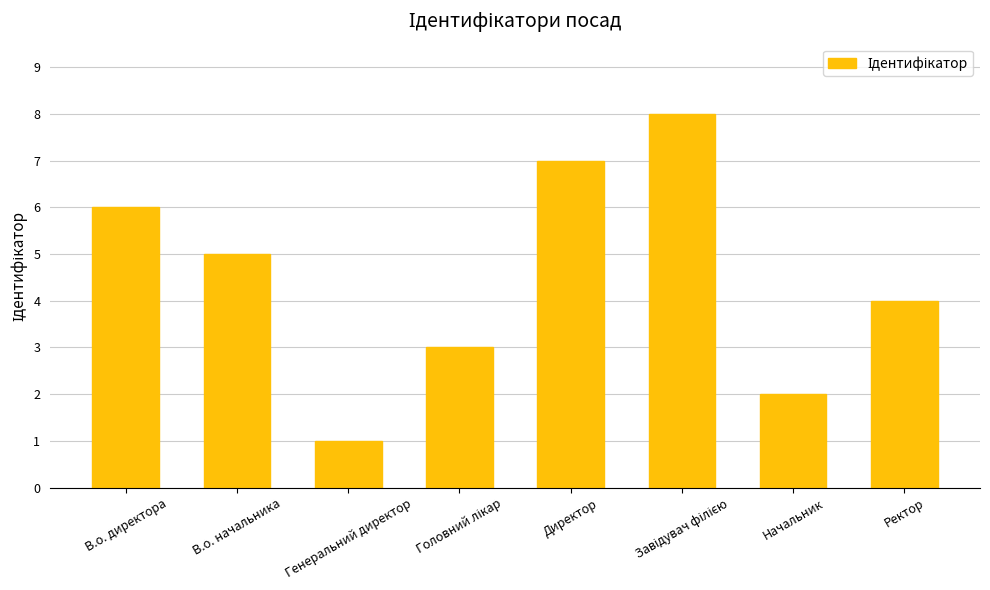

Approximately how many times larger is the value at Директор compared to Генеральний директор?

7.0